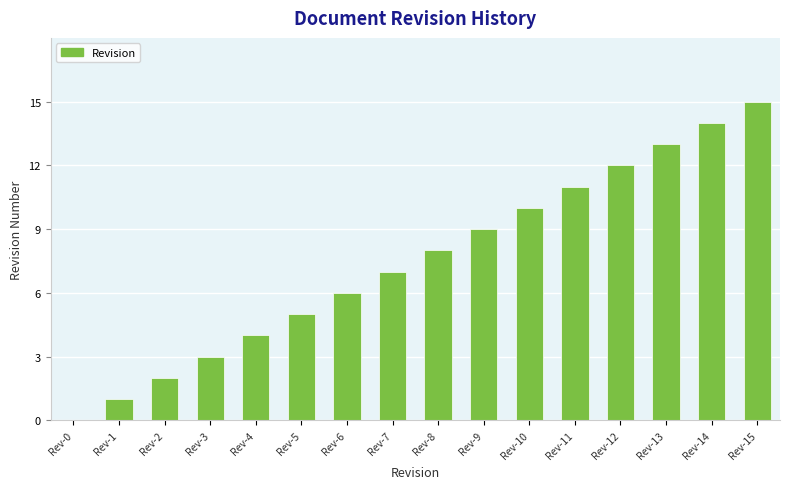

Between Rev-9 and Rev-1, which is larger?

Rev-9